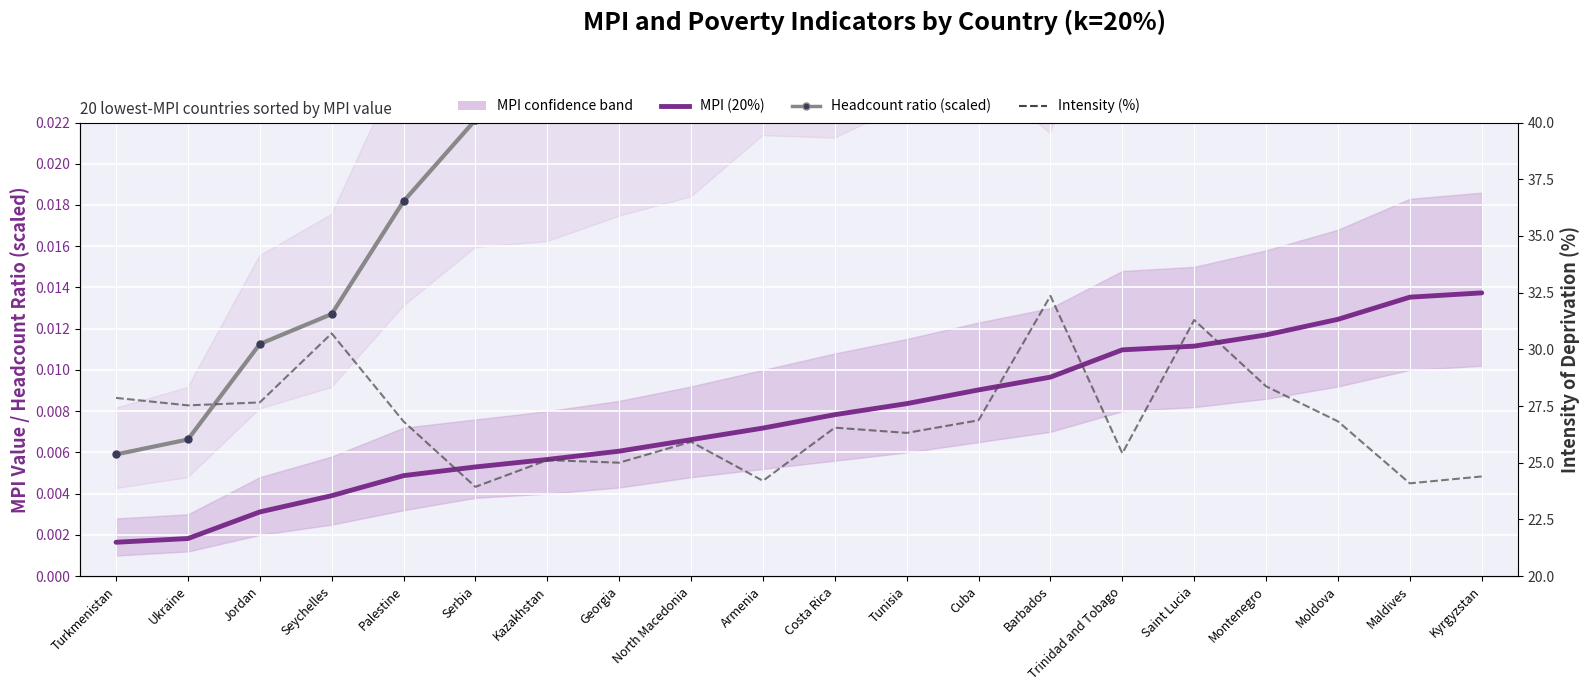

Reading right to left, transcribe all the data shown in this chart.

MPI (20%): 0.0	0.0	0.0	0.0	0.0	0.0	0.0	0.0	0.0	0.0	0.0	0.0	0.0	0.0	0.0	0.0	0.0	0.0	0.0	0.0
Headcount ratio (scaled): 0.1	0.1	0.0	0.0	0.0	0.0	0.0	0.0	0.0	0.0	0.0	0.0	0.0	0.0	0.0	0.0	0.0	0.0	0.0	0.0
Intensity (%): 24.4	24.1	26.8	28.4	31.3	25.4	32.4	26.9	26.3	26.5	24.2	25.9	25.0	25.1	23.9	26.8	30.7	27.7	27.5	27.9